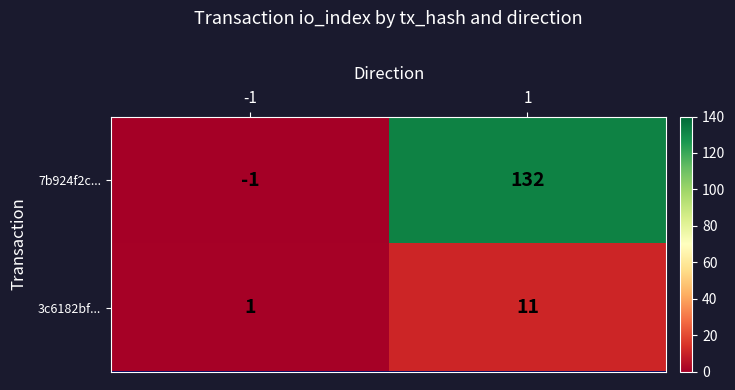

What is the sum of the 7b924f2c... values at -1 and 1?

131